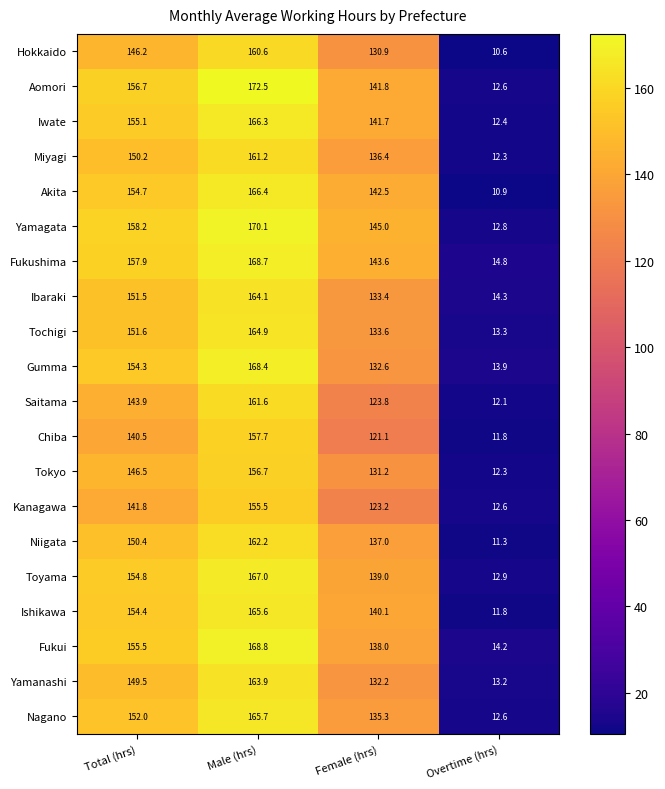

List the labels in order of Saitama value, smallest first.

Overtime (hrs), Female (hrs), Total (hrs), Male (hrs)